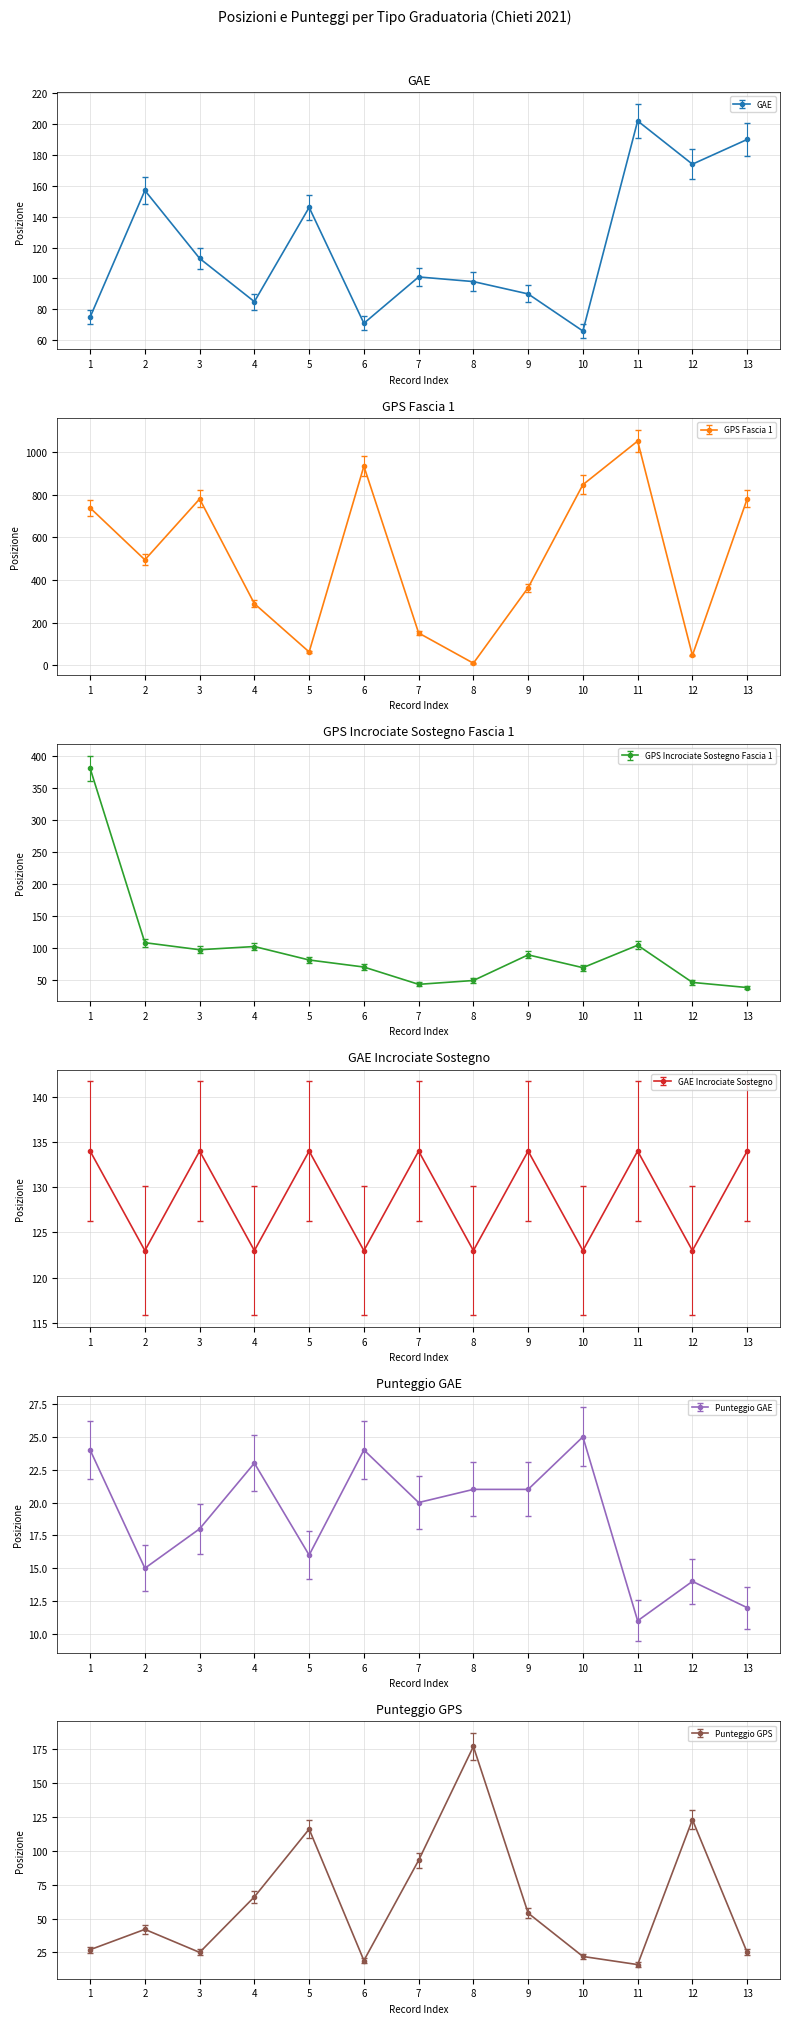

How many distinct data groups are displayed?

6